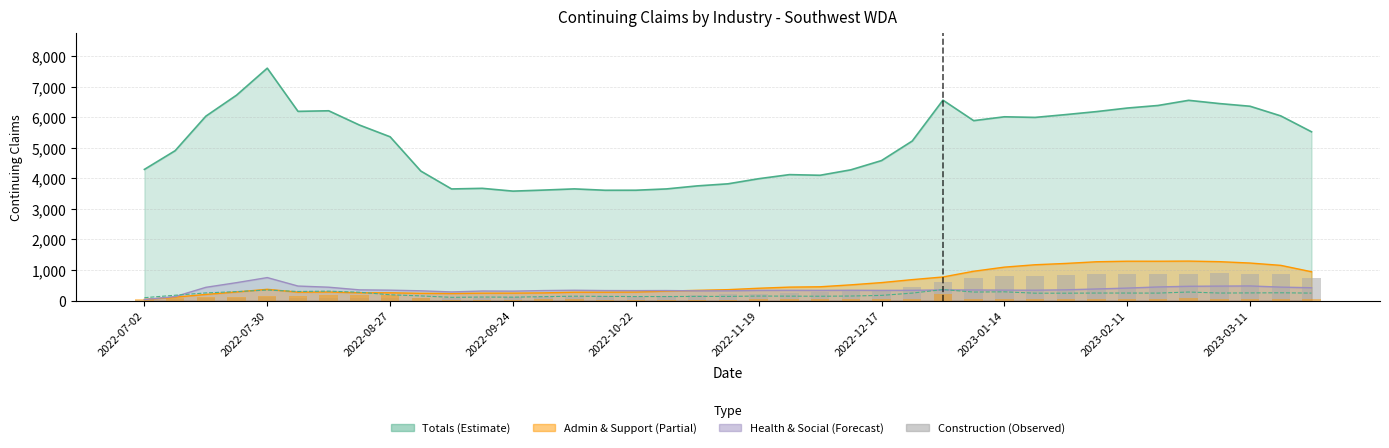

Is it true that Construction equals 145.7 at 2022-11-19?

False